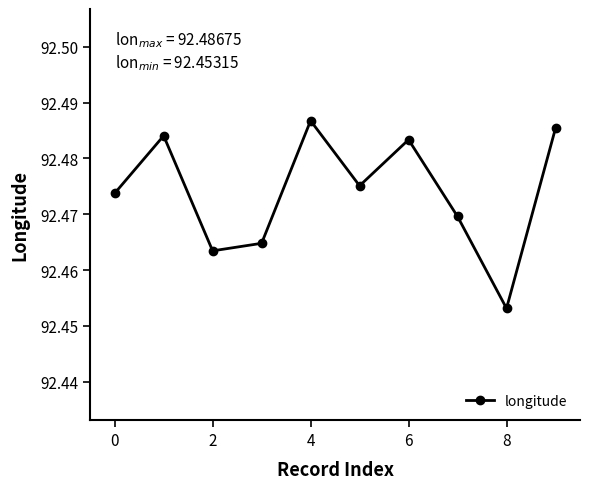

What is the sum of all values?

924.7